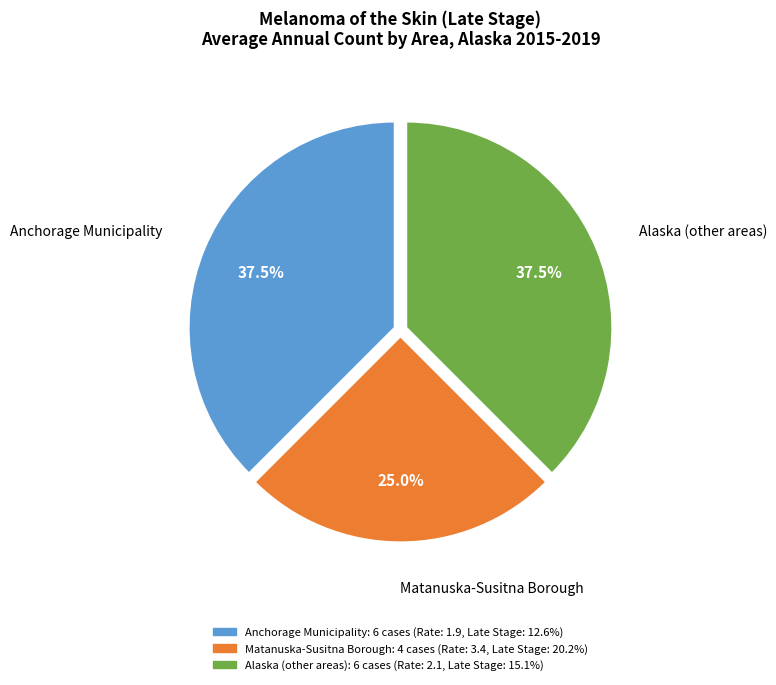

Do Anchorage Municipality and Matanuska-Susitna Borough together represent more than half of the pie?

Yes